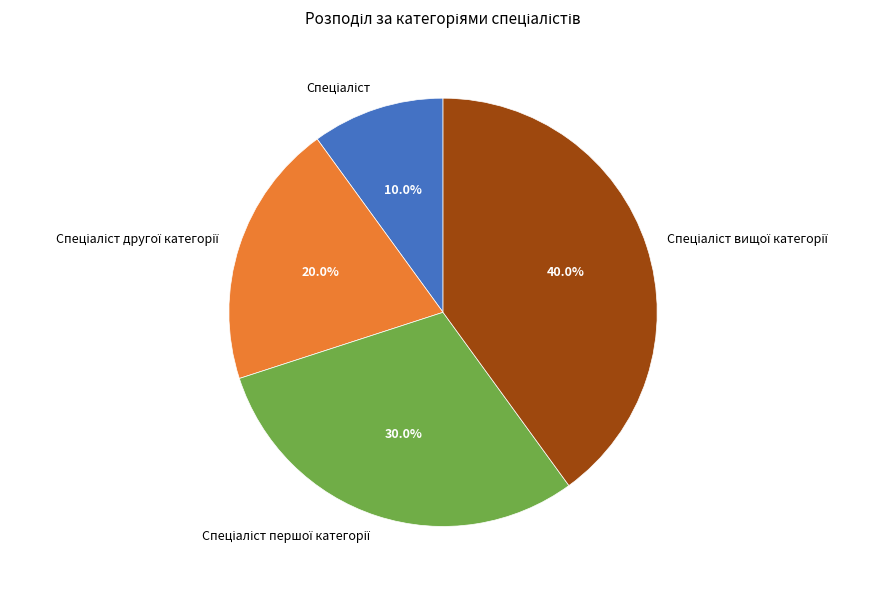

Is there a majority slice in this chart?

No